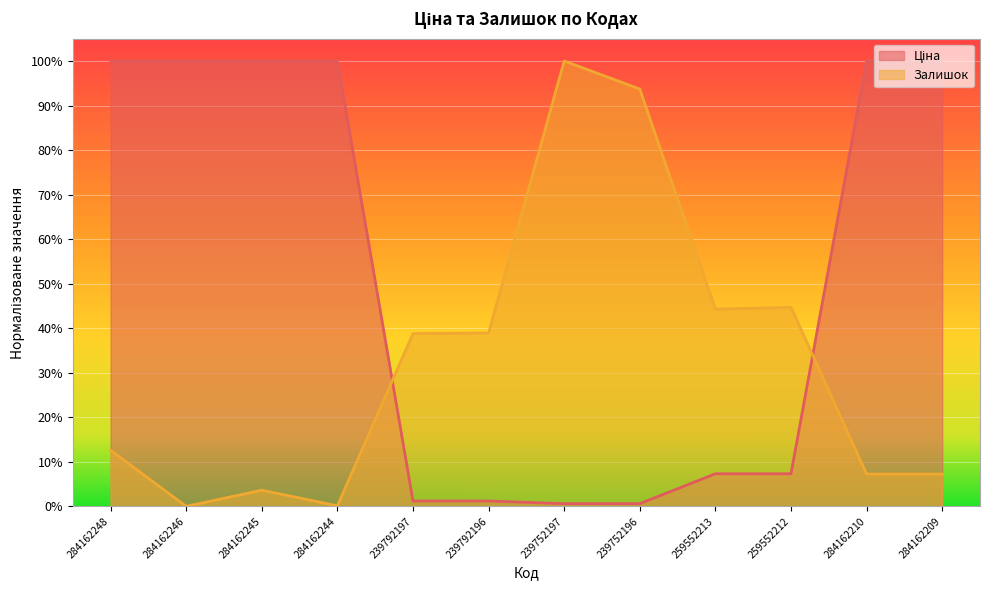

How many lines are shown in the chart?

2